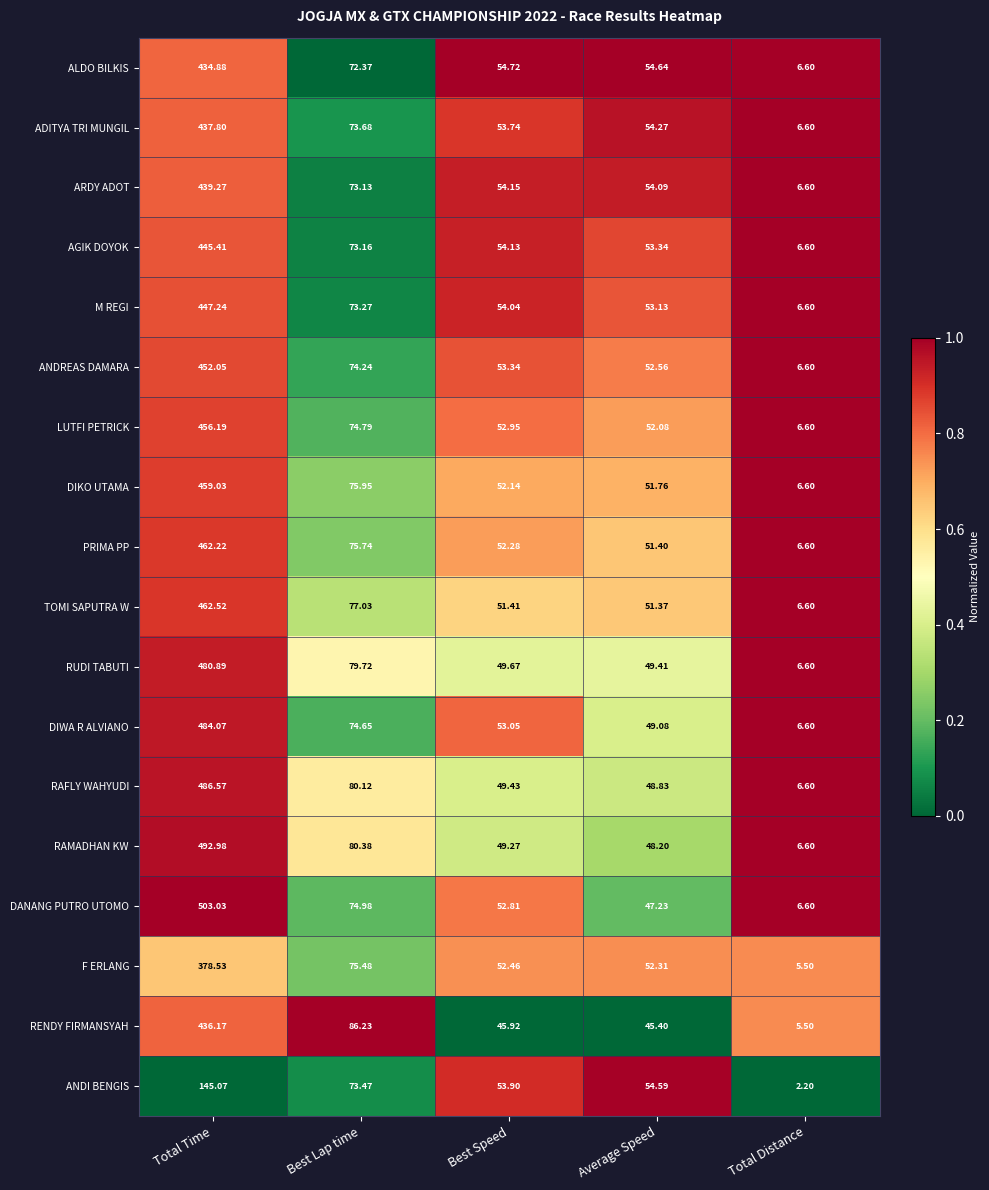

At which category is the sum across all series the highest?

Total Time